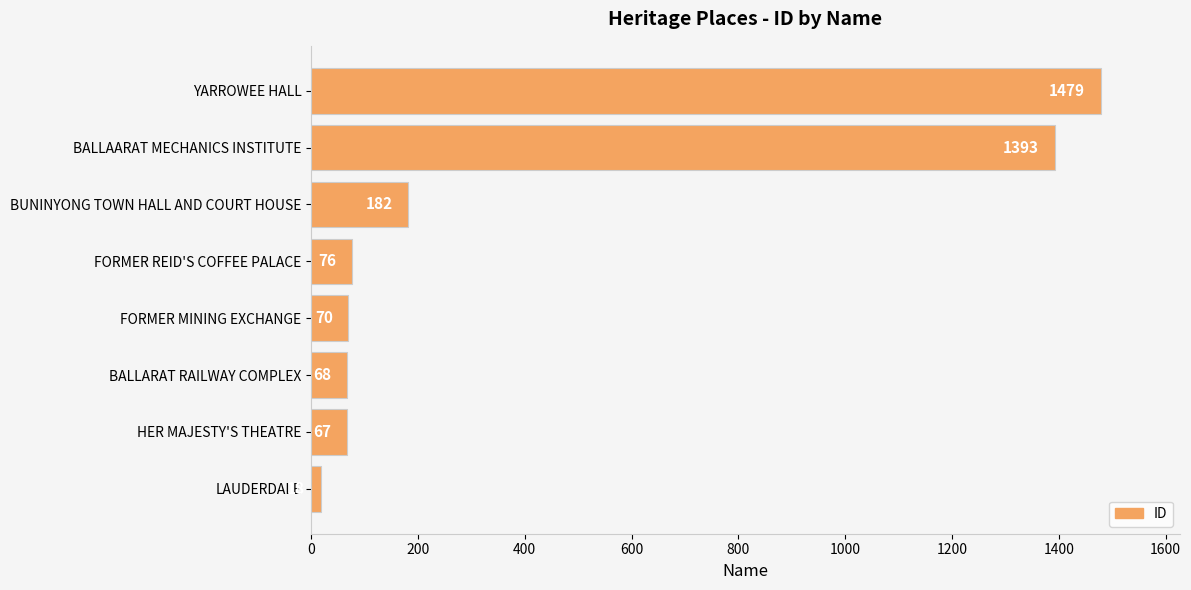

Between BUNINYONG TOWN HALL AND COURT HOUSE and LAUDERDALE, which is larger?

BUNINYONG TOWN HALL AND COURT HOUSE